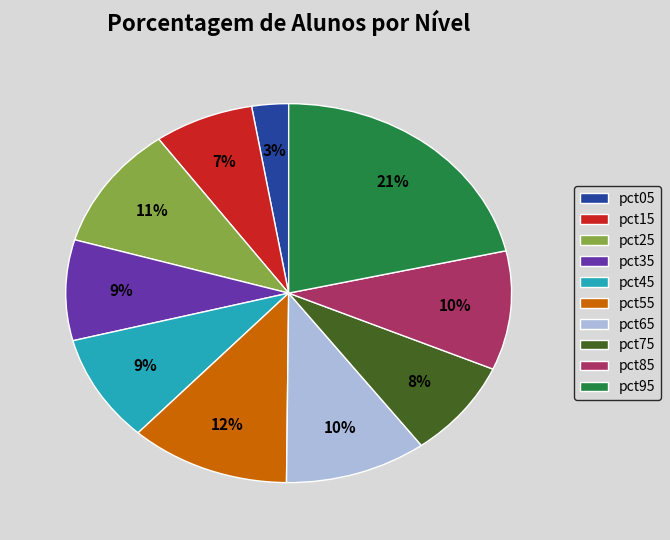

To the nearest percent, what is the average slice percentage?

10%